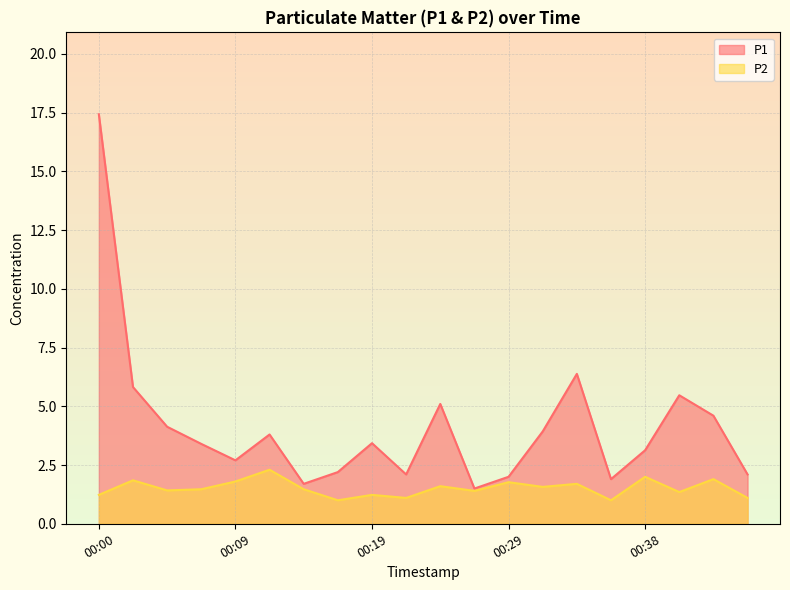

How many lines are shown in the chart?

2